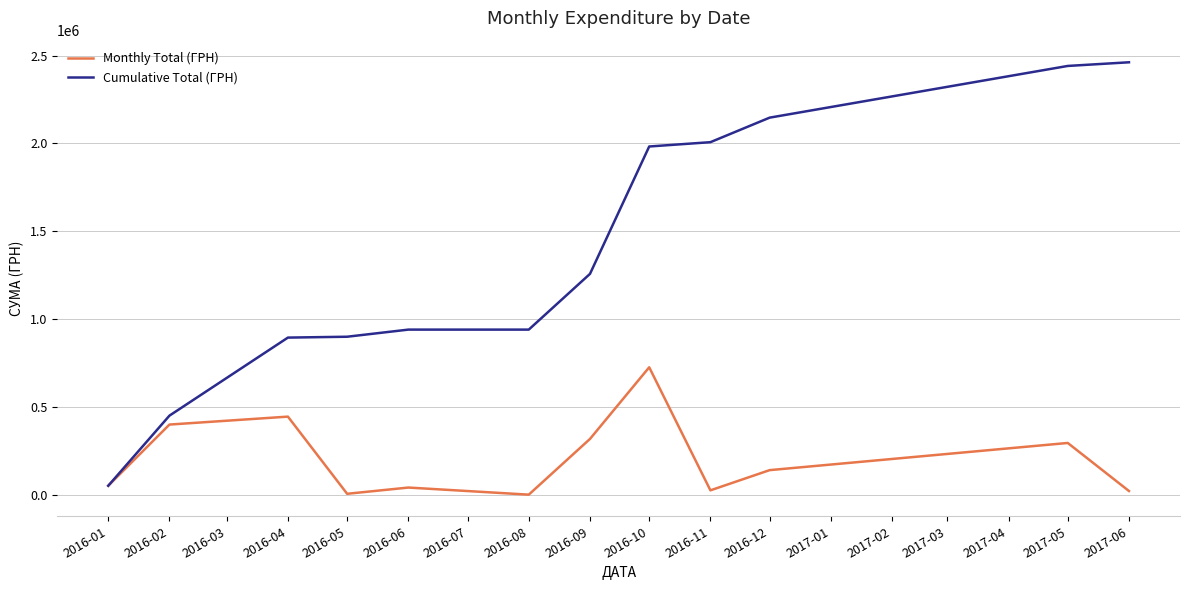

True or false: Monthly Total (ГРН) has more than 1 points higher than both neighbors.

True